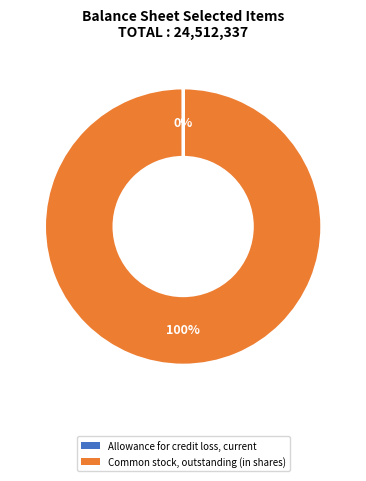

Which category has the biggest portion of the pie?

Common stock, outstanding (in shares)